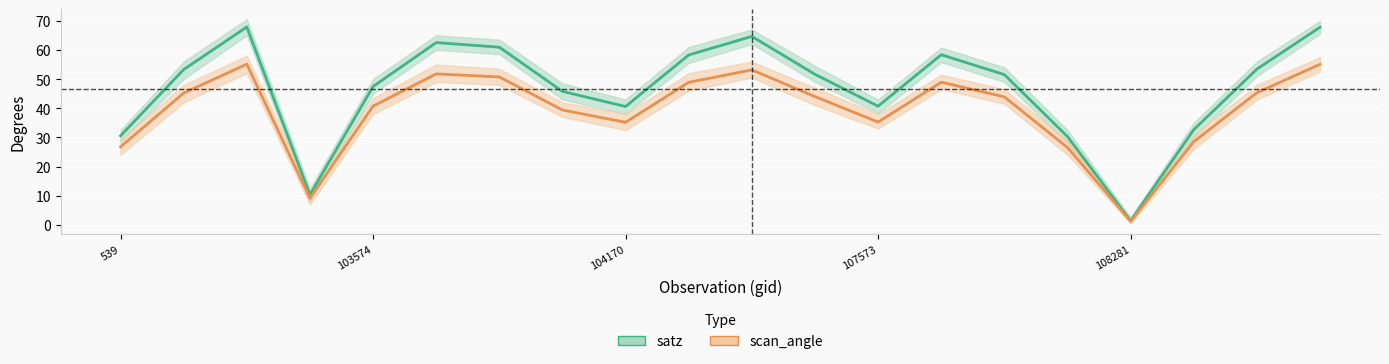

True or false: scan_angle and satz intersect in this chart.

False